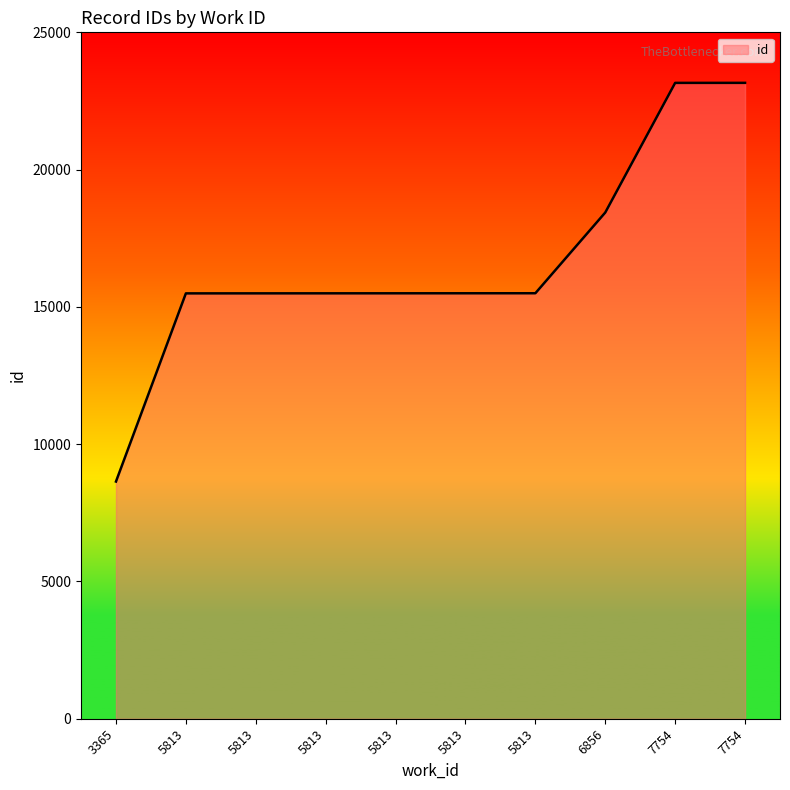

At which category does the chart reach its minimum across all series?

3365